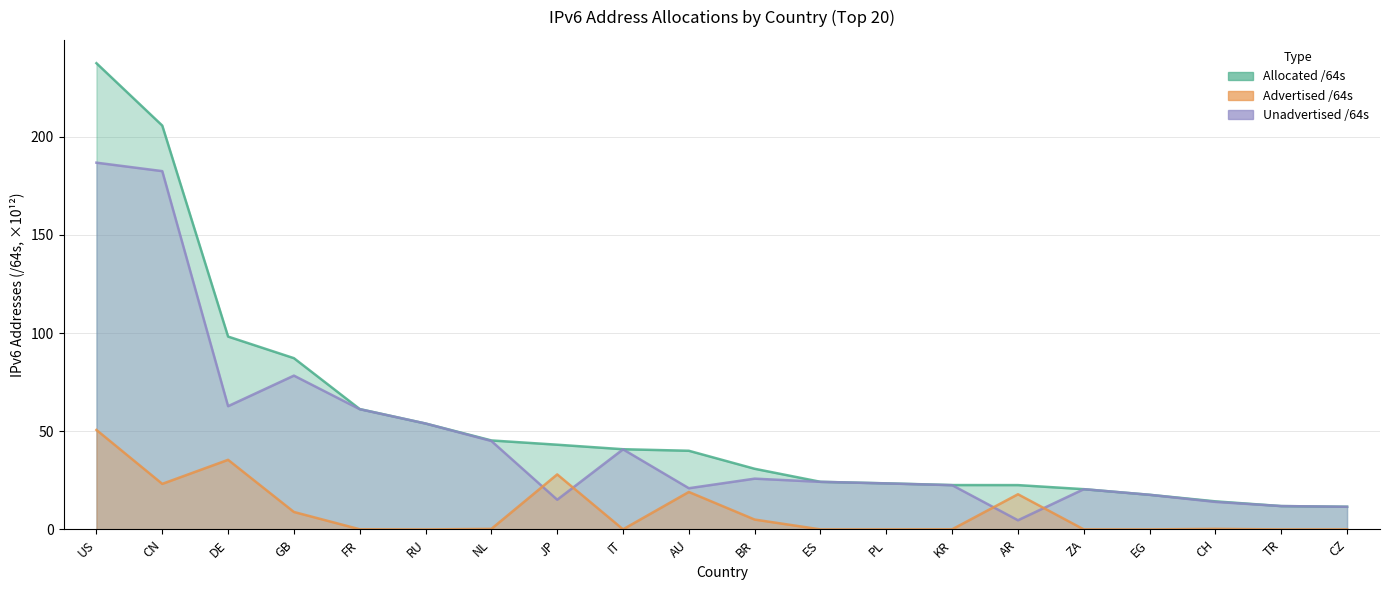

Between JP and AU, which series saw the biggest shift?

Advertised /64s